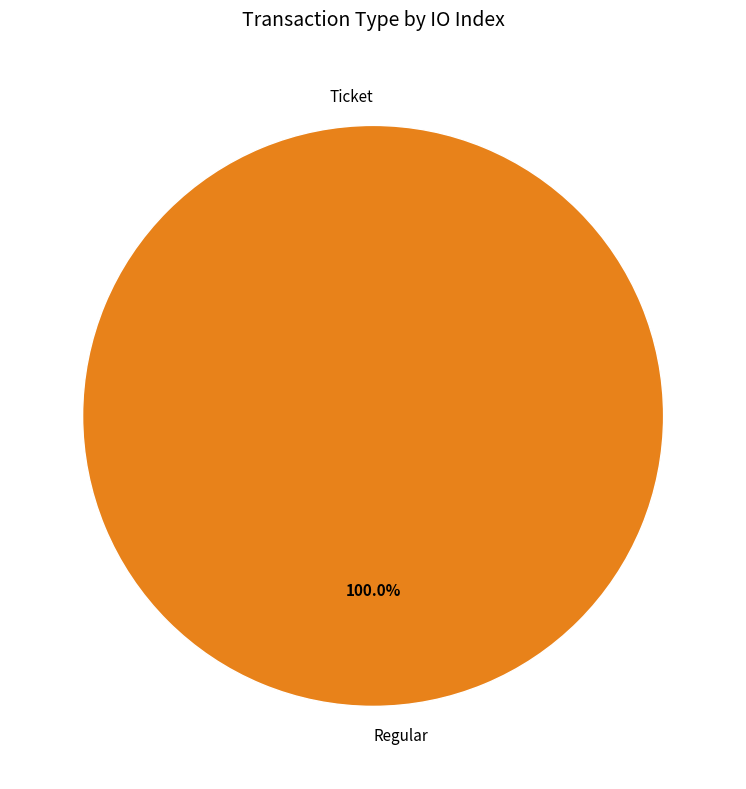

What is the majority slice?

Regular